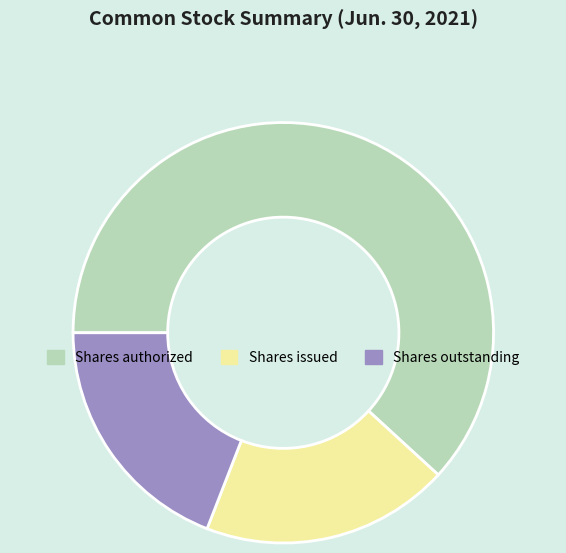

Which slice is the largest?

Shares authorized